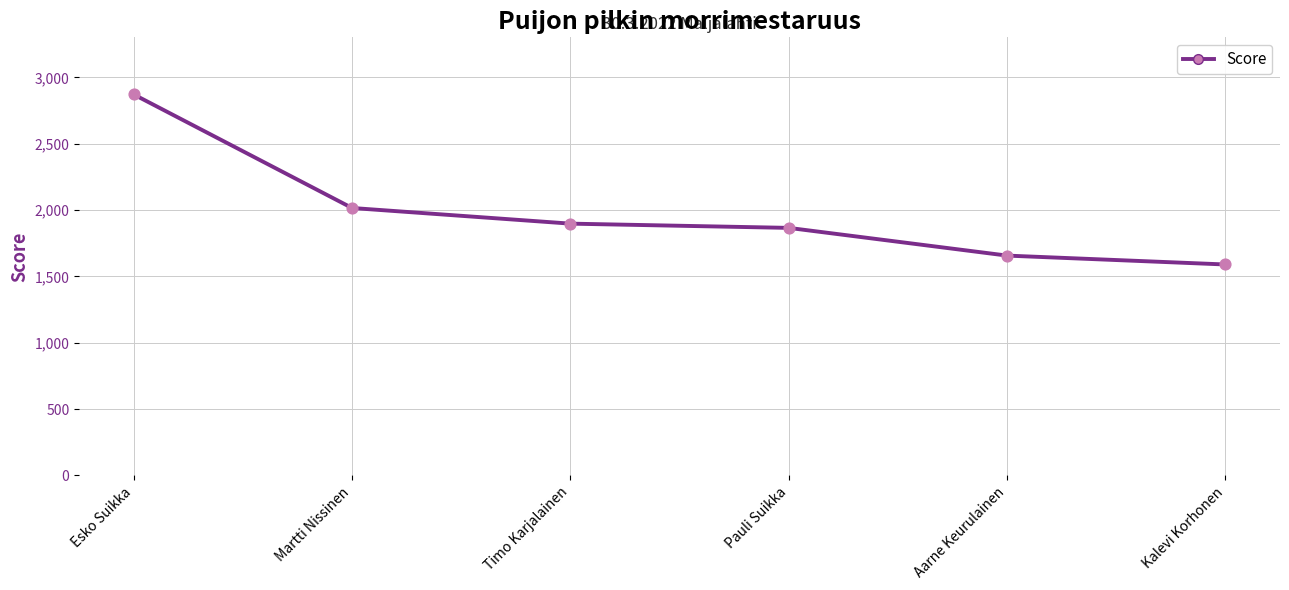

What is the change in value from Pauli Suikka to Kalevi Korhonen?

-276